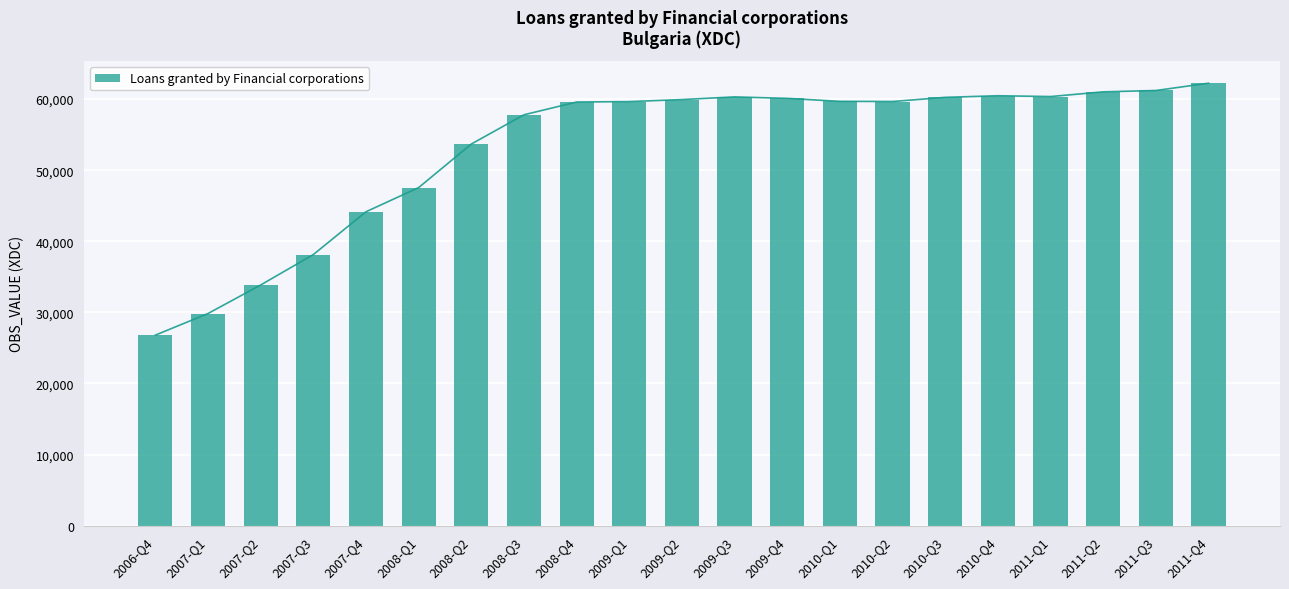

How many values exceed 59654?

10